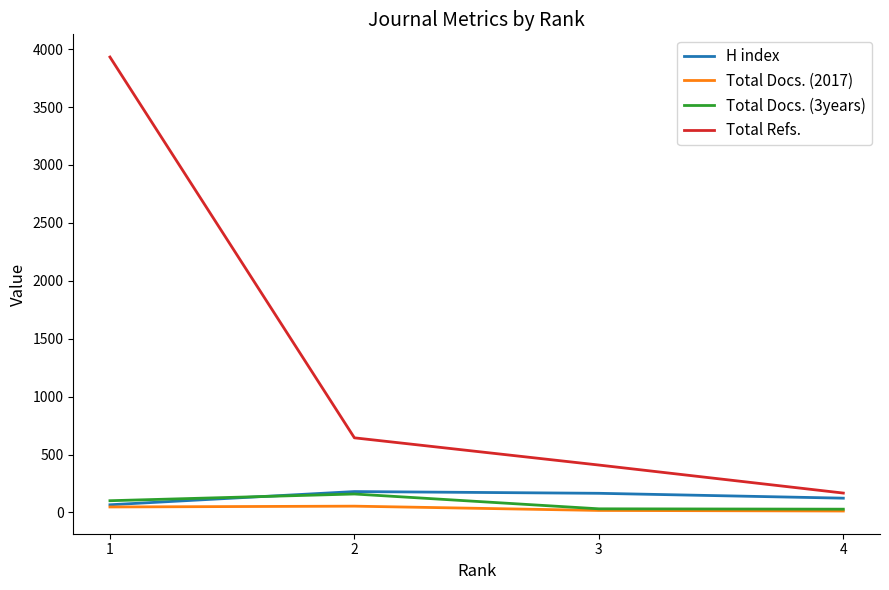

The value of Total Refs. at 1 is 1072. True or false?

False